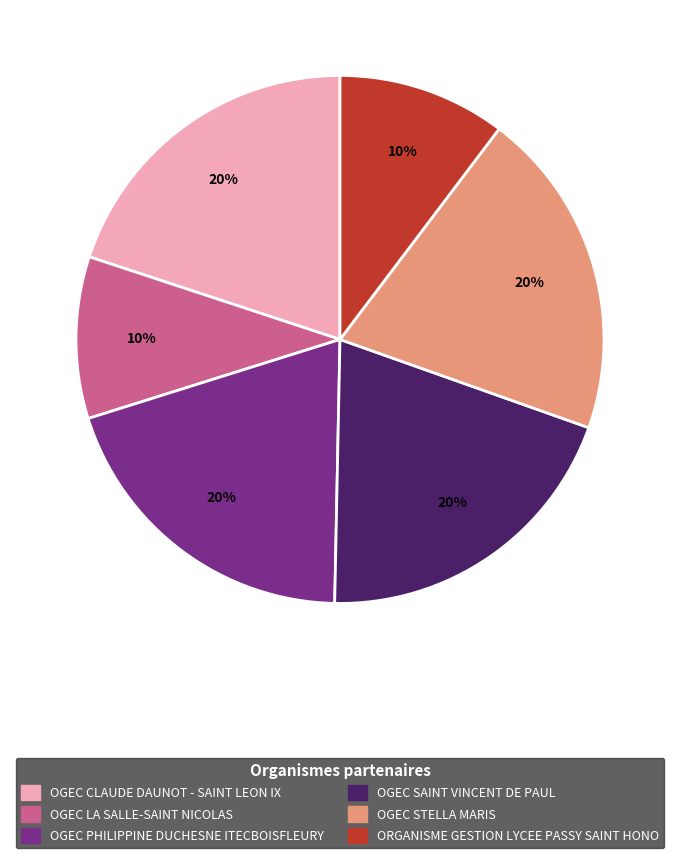

What percentage is the OGEC PHILIPPINE DUCHESNE ITECBOISFLEURY slice, to the nearest percent?

20%